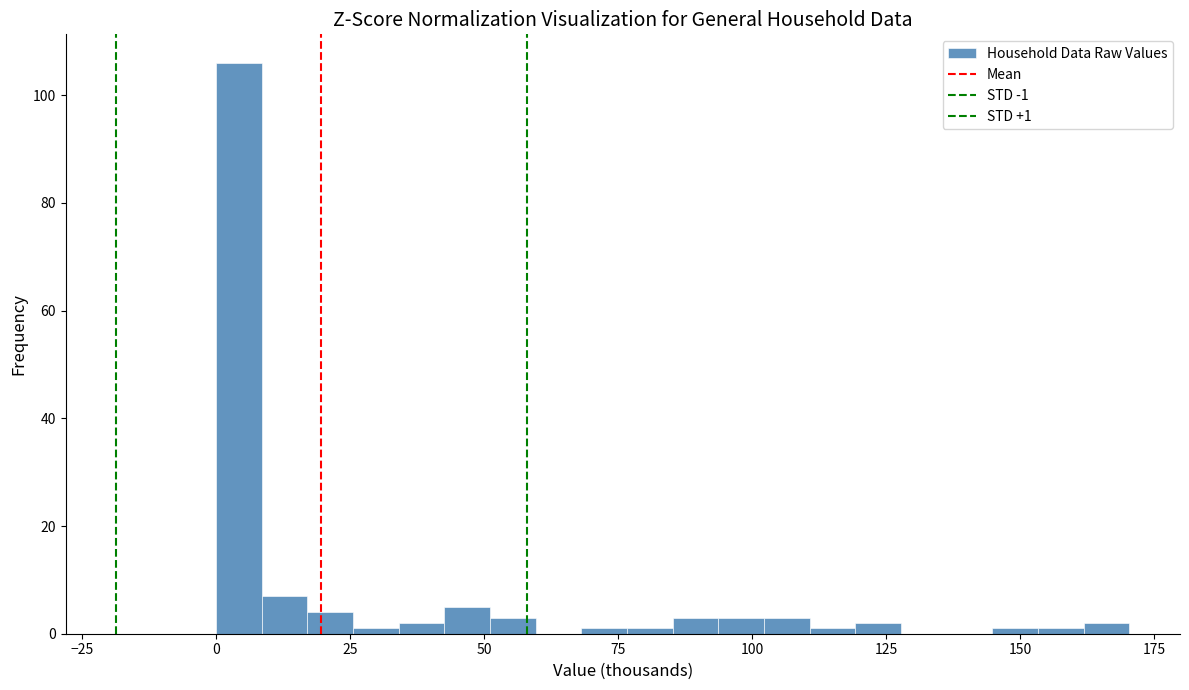

Around what value on the x-axis is the tallest bar? Give the approximate position of its centre, as read against the axis.

5